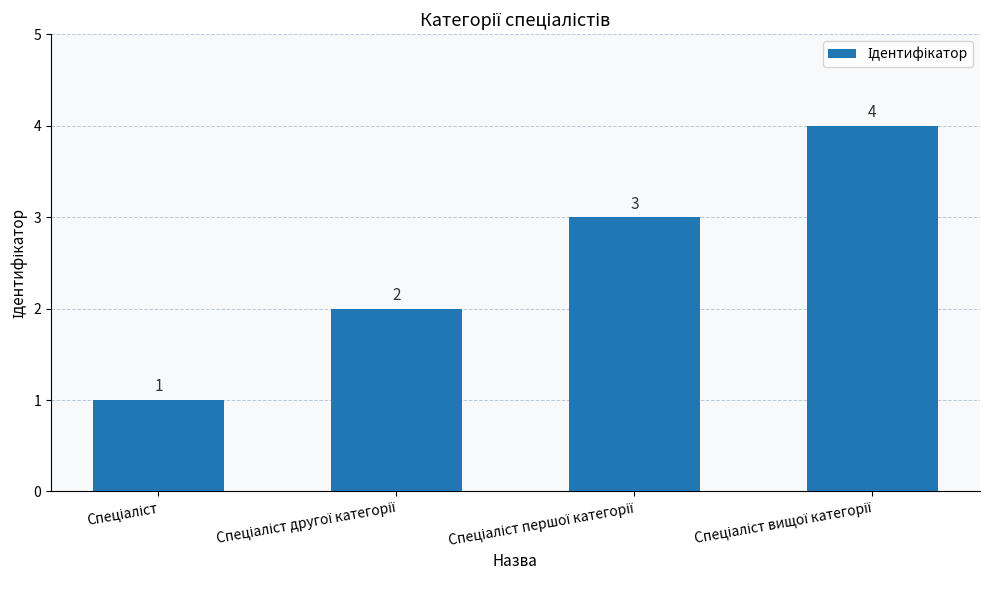

Count the values in the range 2 to 4.

3